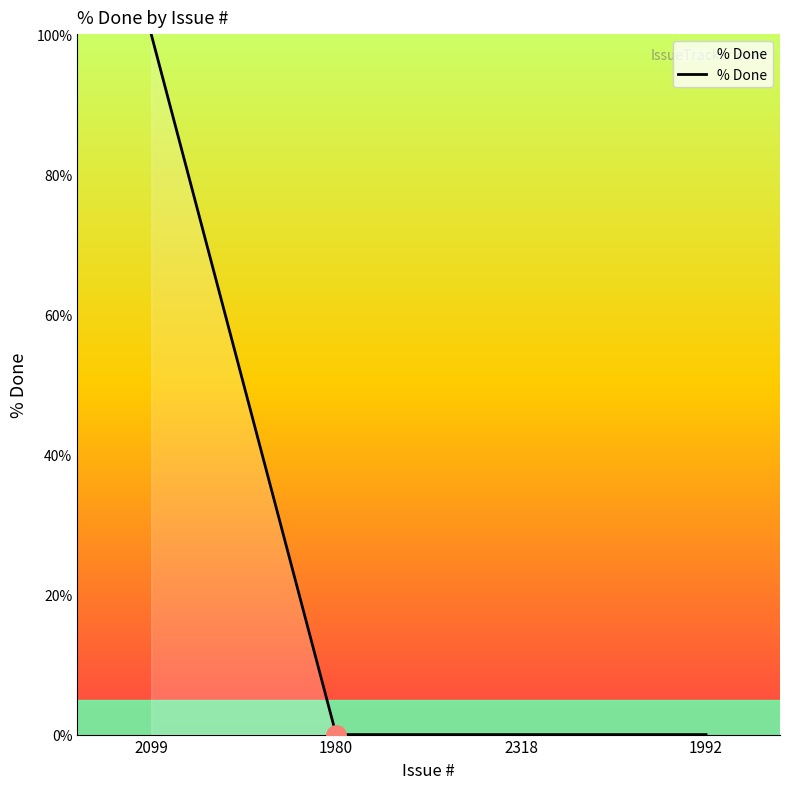

True or false: the data has more than 1 interior local peaks.

False